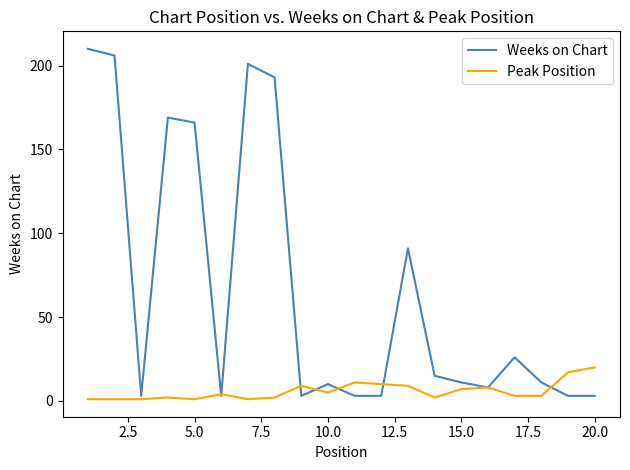

Does the chart have visible grid lines?

No